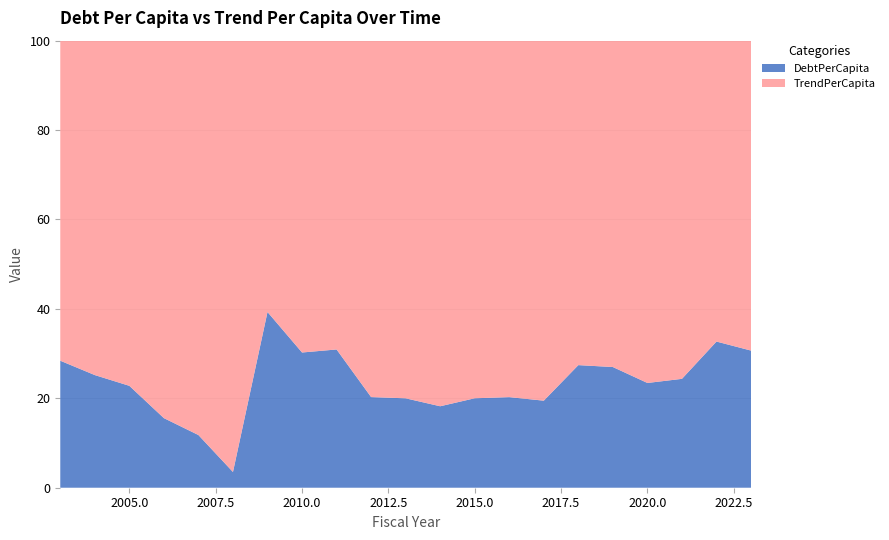

Reading left to right, extract all data points from this chart.

DebtPerCapita: 2003=63.4	2004=54.1	2005=44.3	2006=34.8	2007=24.1	2008=12.3	2009=195.2	2010=189.7	2011=175.2	2012=168.5	2013=162.8	2014=155.6	2015=148.0	2016=142.0	2017=134.7	2018=233.7	2019=223.3	2020=212.4	2021=195.1	2022=281.2	2023=263.7
TrendPerCapita: 2003=159.8	2004=160.7	2005=150.2	2006=188.7	2007=180.0	2008=337.9	2009=301.4	2010=437.5	2011=391.3	2012=662.6	2013=651.4	2014=698.3	2015=591.7	2016=558.9	2017=557.2	2018=618.4	2019=603.8	2020=693.9	2021=605.9	2022=578.9	2023=595.8